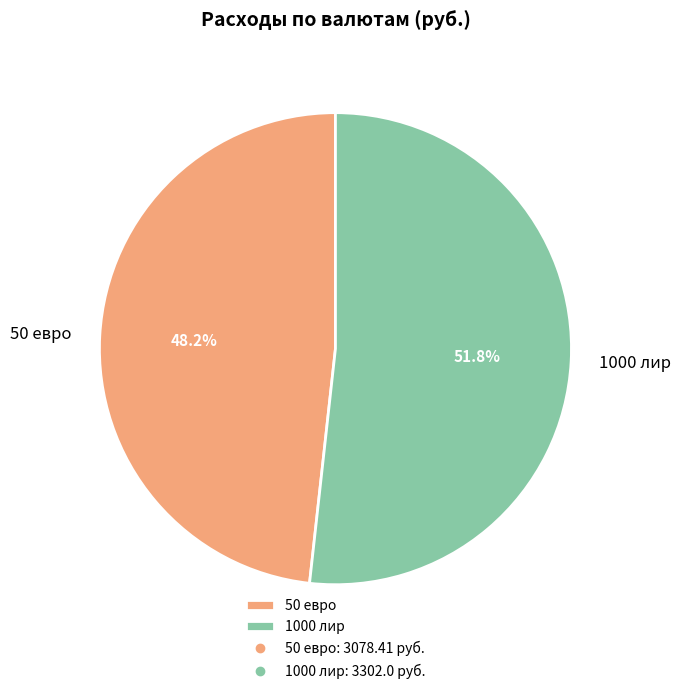

Is it true that 50 евро is 40% of the pie?

False